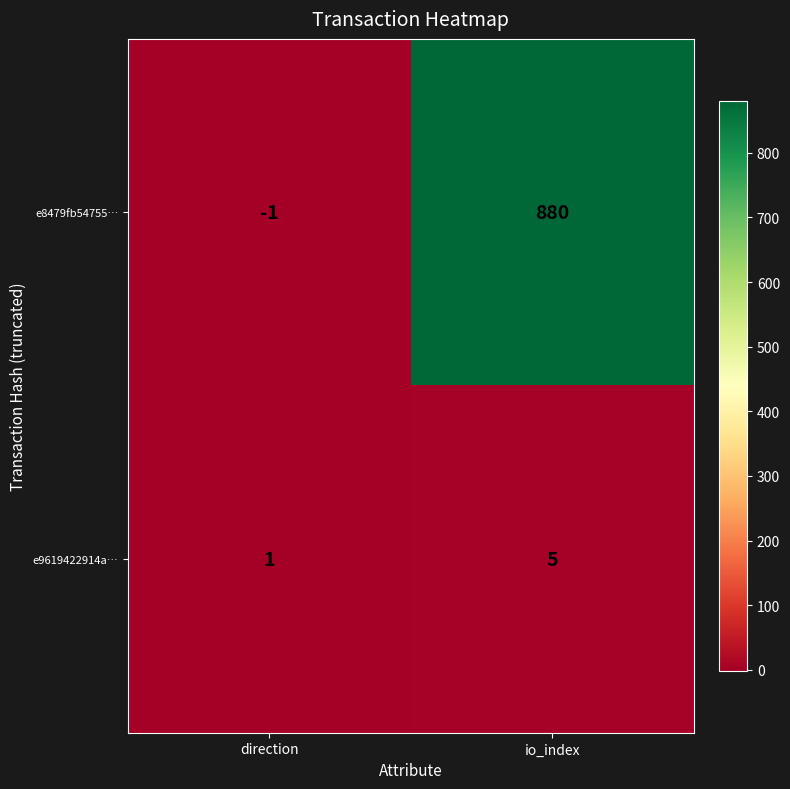

Is it true that e8479fb54755… equals 0 at direction?

False